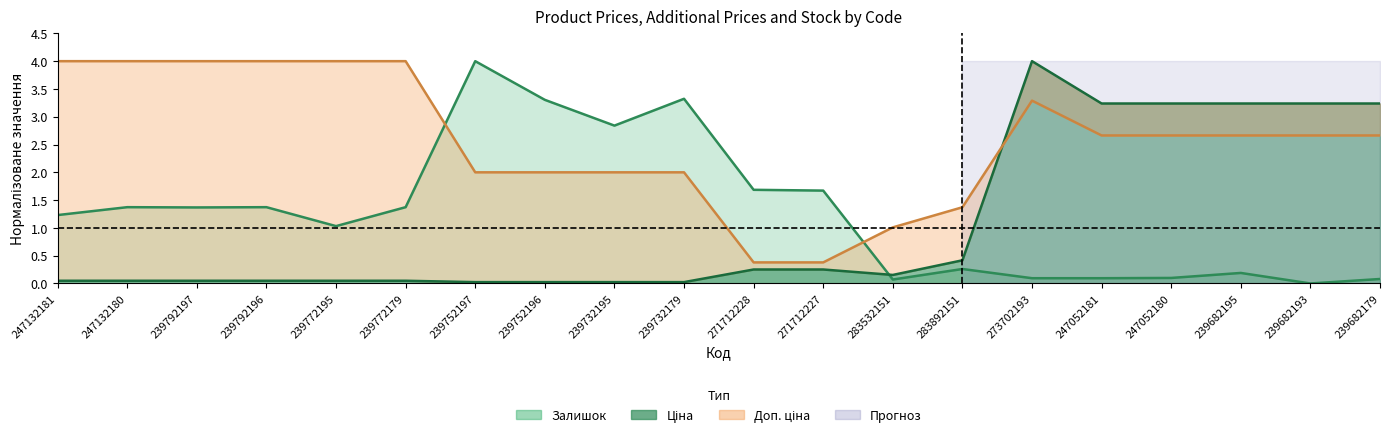

Is it true that Ціна equals 0.1 at 239792197?

False